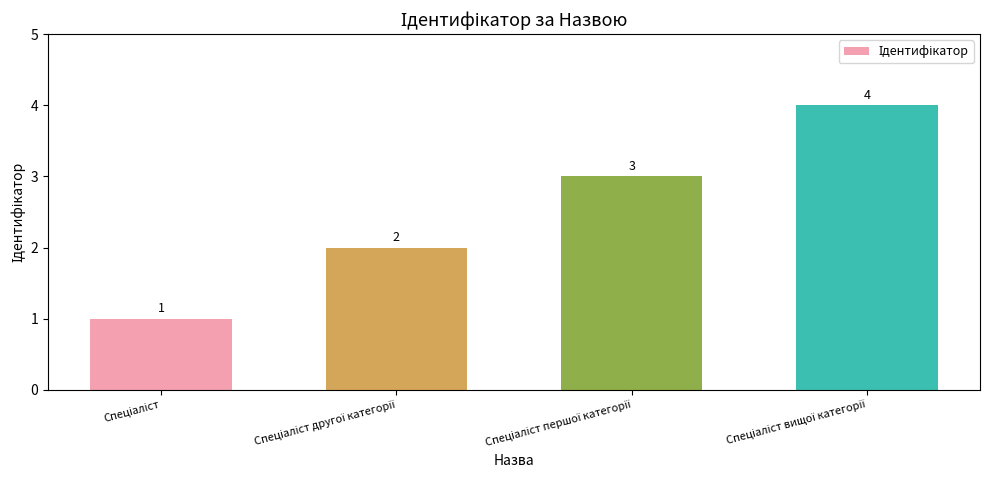

What is the value of the 4th bar from the left?

4